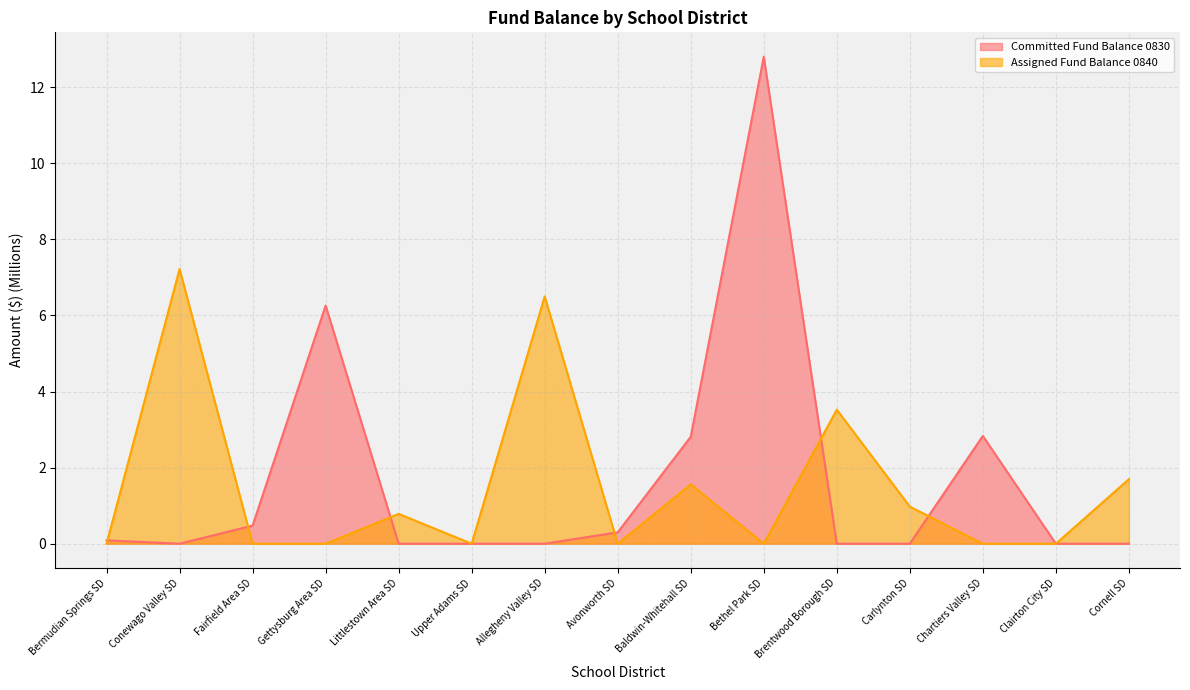

List the series in order of their overall mean, lowest first.

Assigned Fund Balance 0840, Committed Fund Balance 0830